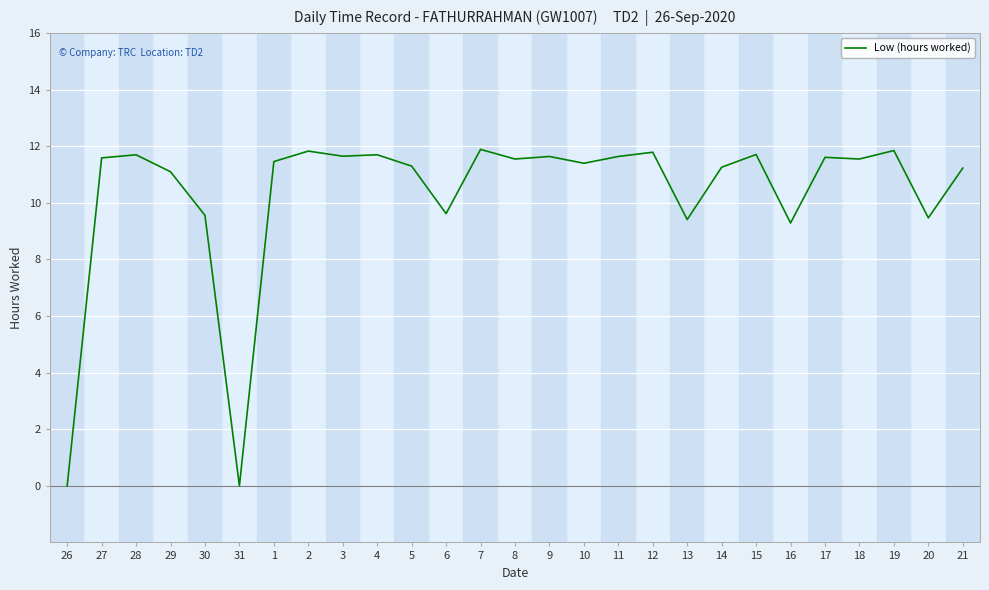

What is the maximum value shown in the chart?

11.9